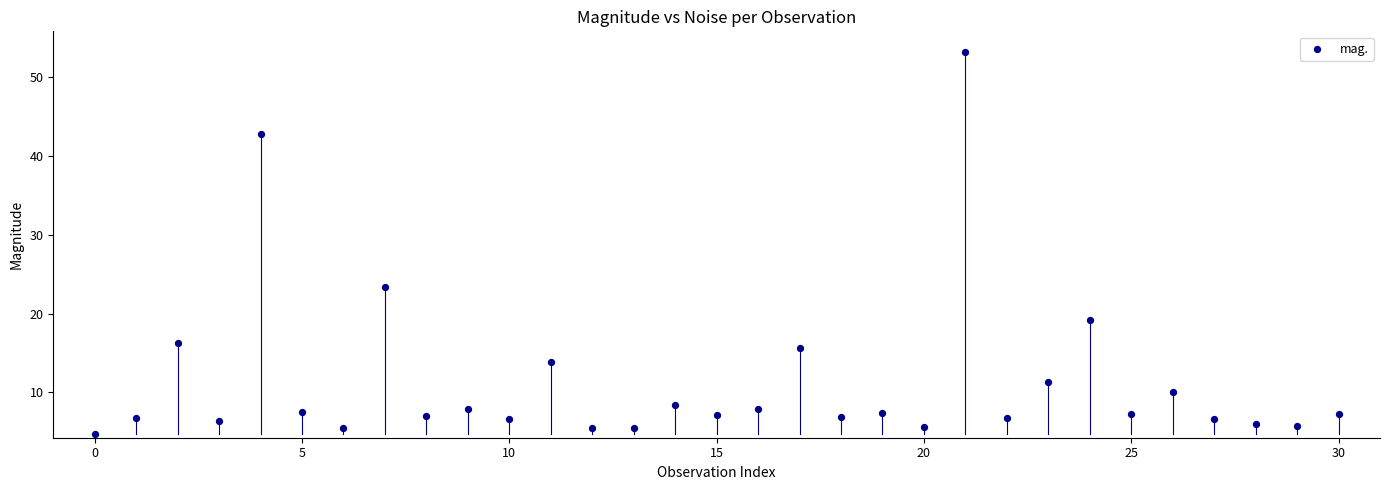

What is the range of Y values (max minus min)?

48.4